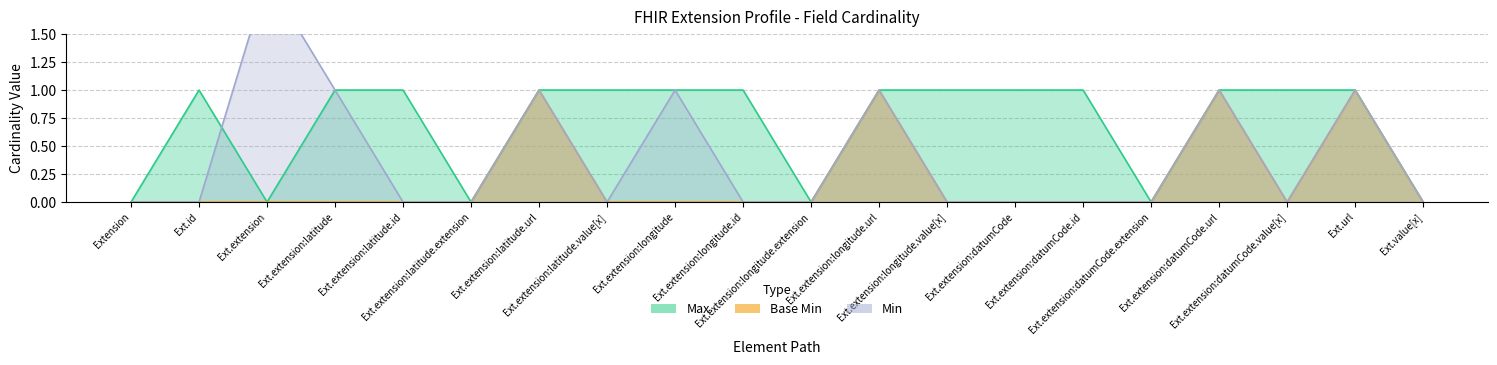

Rank the categories by Min value from highest to lowest.

Ext.extension, Ext.extension:latitude, Ext.extension:latitude.url, Ext.extension:longitude, Ext.extension:longitude.url, Ext.extension:datumCode.url, Ext.url, Extension, Ext.id, Ext.extension:latitude.id, Ext.extension:latitude.extension, Ext.extension:latitude.value[x], Ext.extension:longitude.id, Ext.extension:longitude.extension, Ext.extension:longitude.value[x], Ext.extension:datumCode, Ext.extension:datumCode.id, Ext.extension:datumCode.extension, Ext.extension:datumCode.value[x], Ext.value[x]